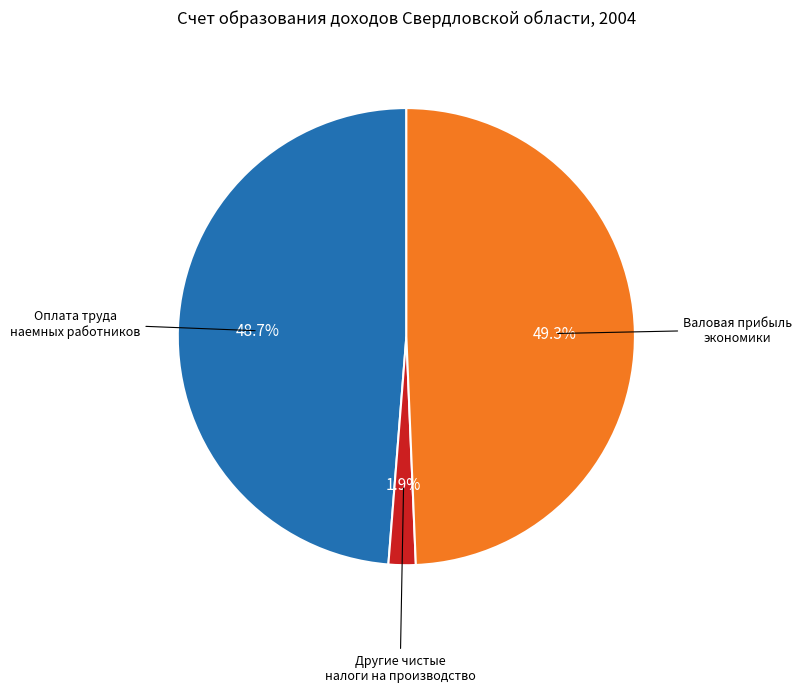

Is there any slice that represents more than half of the pie?

No